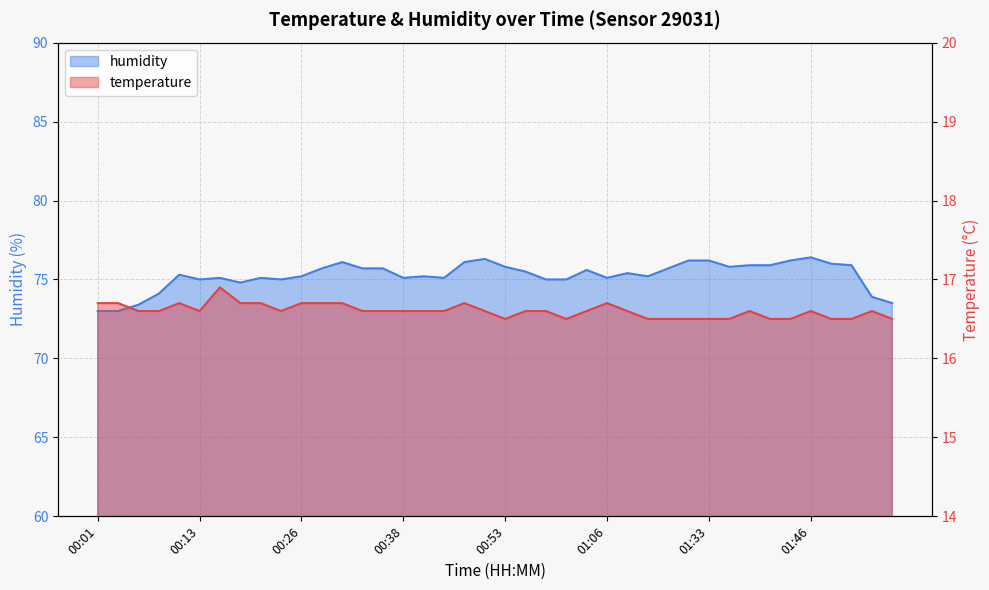

True or false: temperature and humidity intersect in this chart.

False